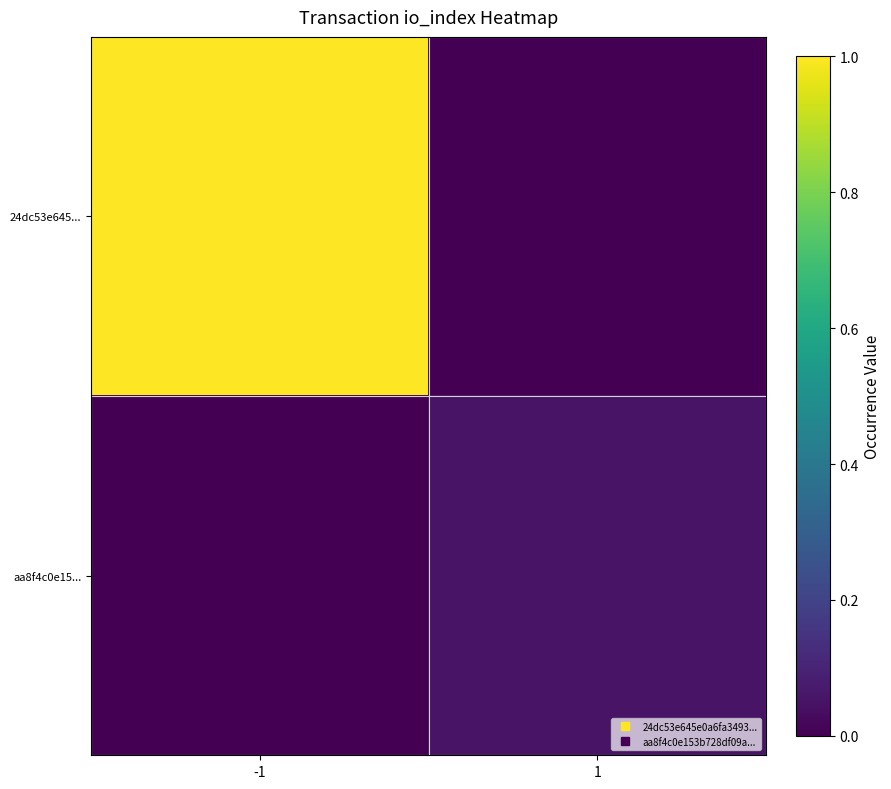

How many data points does each series have?

2